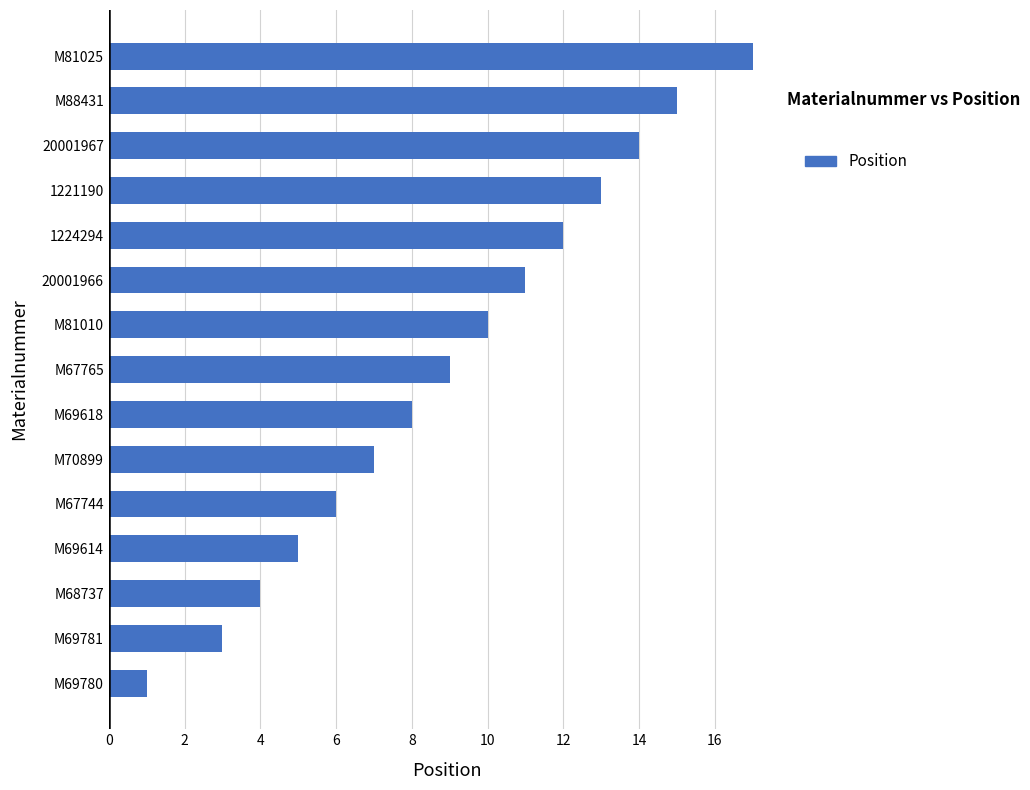

Which category has the lowest value across all series?

M69780